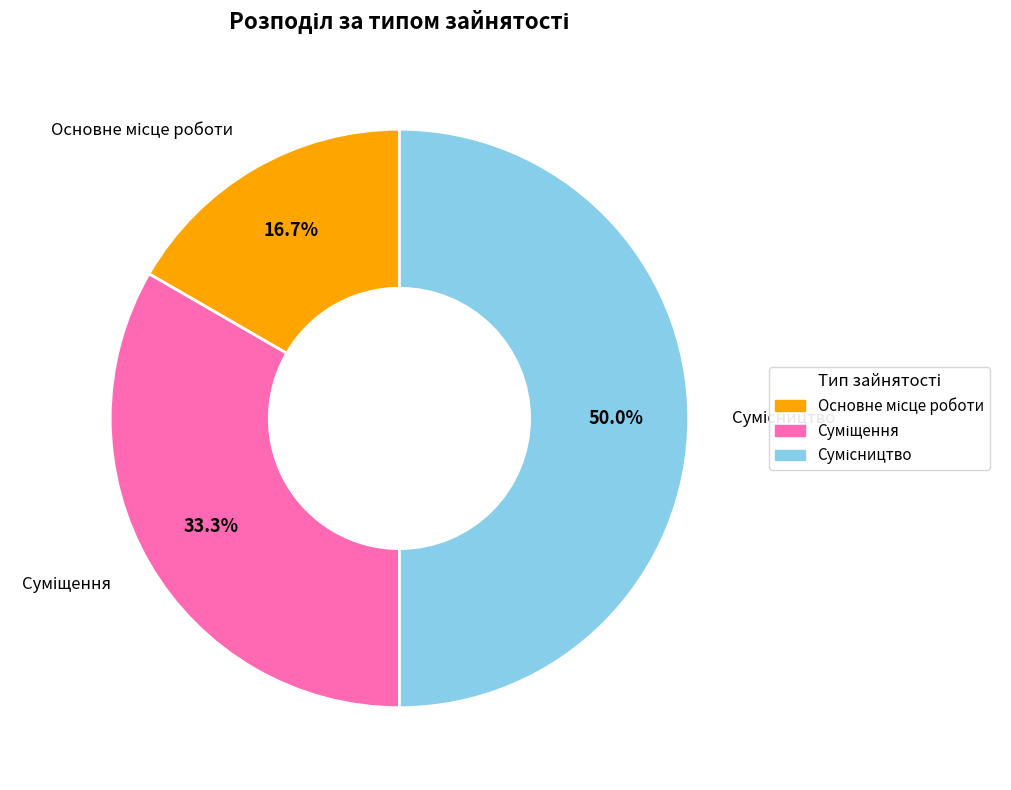

What is the largest slice in the pie chart?

Сумісництво